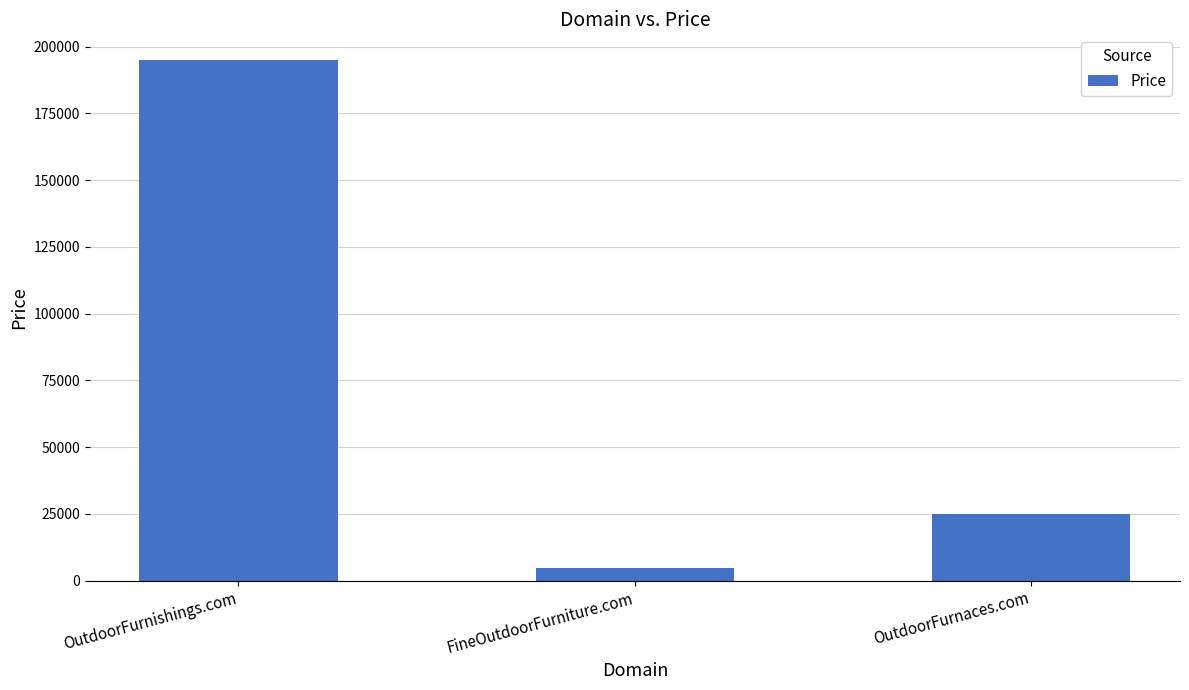

What is the difference between the maximum and minimum values?

190000